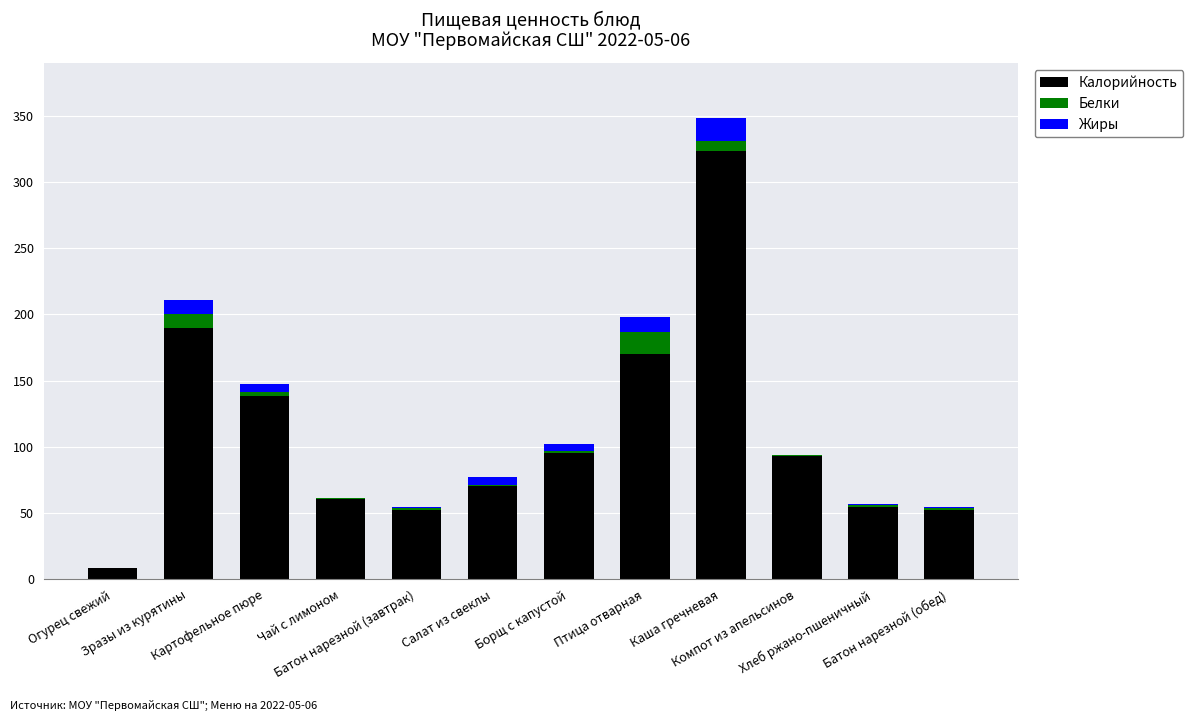

What is the maximum value for Калорийность?

323.0